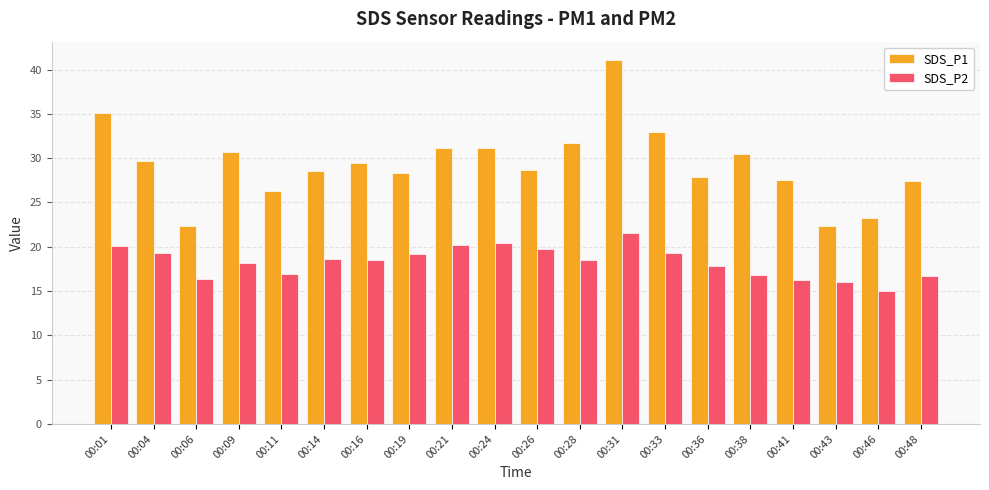

What is the value of the SDS_P2 bar at the 10th from the left?

20.4